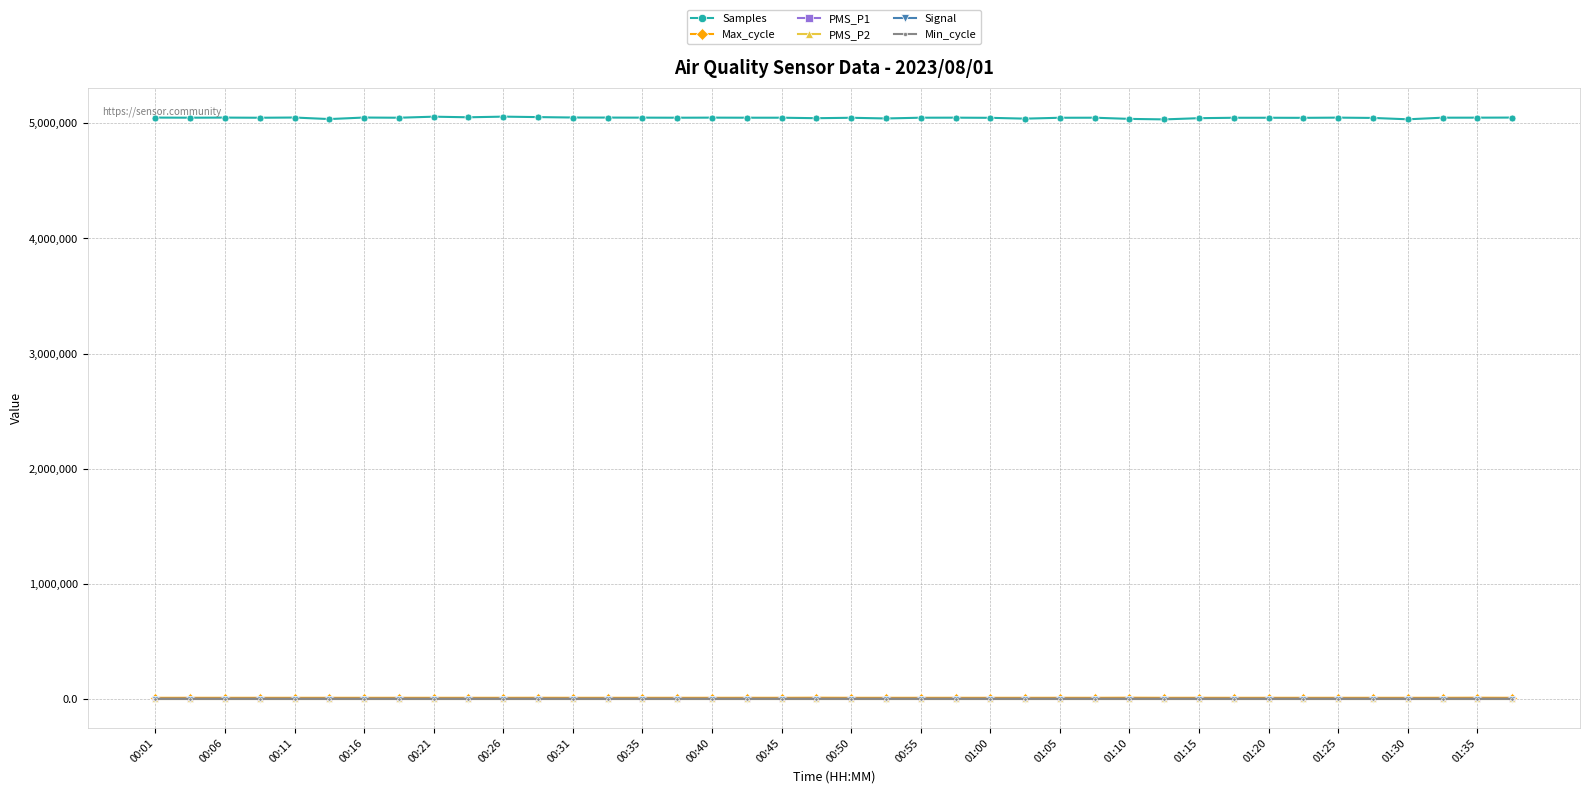

What is the greatest value displayed?

5057839.0